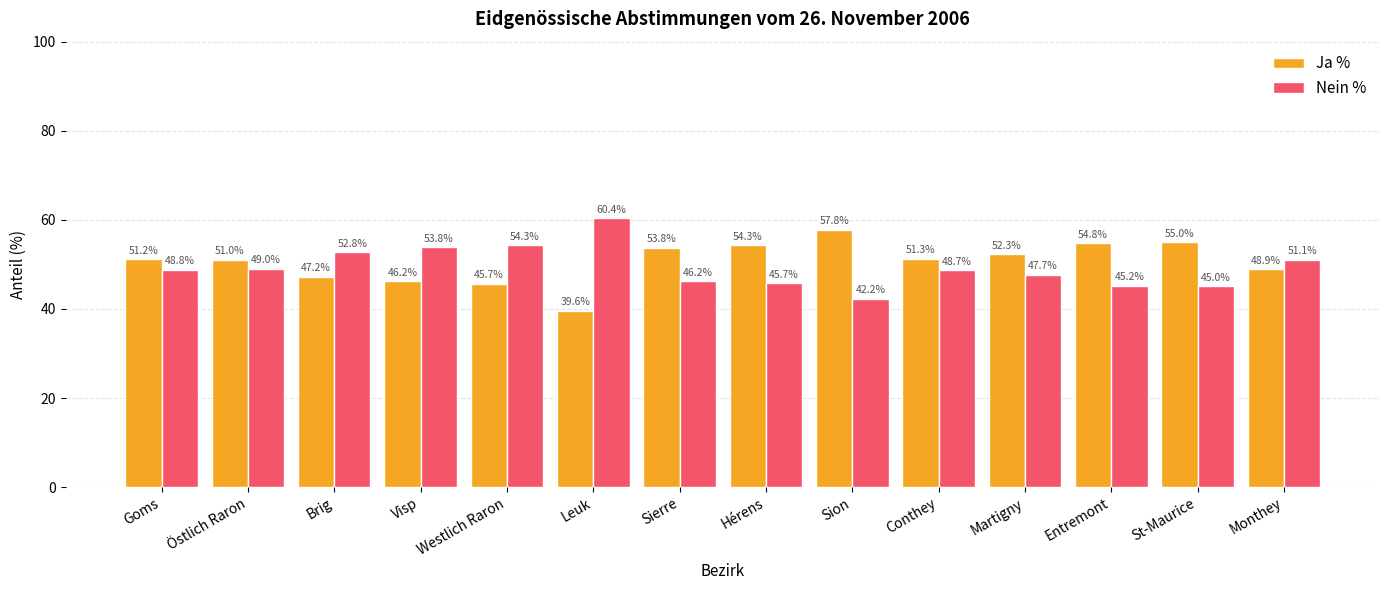

Reading left to right, extract all data points from this chart.

Ja %: 51.2	51.0	47.2	46.2	45.7	39.6	53.8	54.3	57.8	51.3	52.3	54.8	55.0	48.9
Nein %: 48.8	49.0	52.8	53.8	54.3	60.4	46.2	45.7	42.2	48.7	47.7	45.2	45.0	51.1